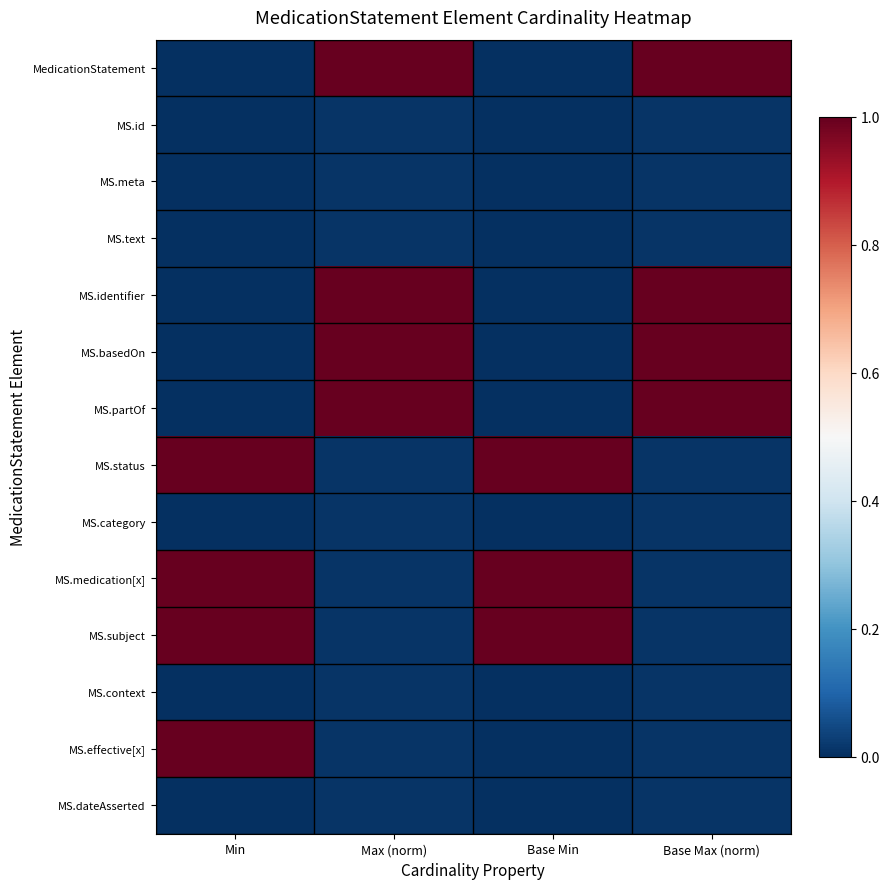

Which category has the highest value across all series?

Max (norm)